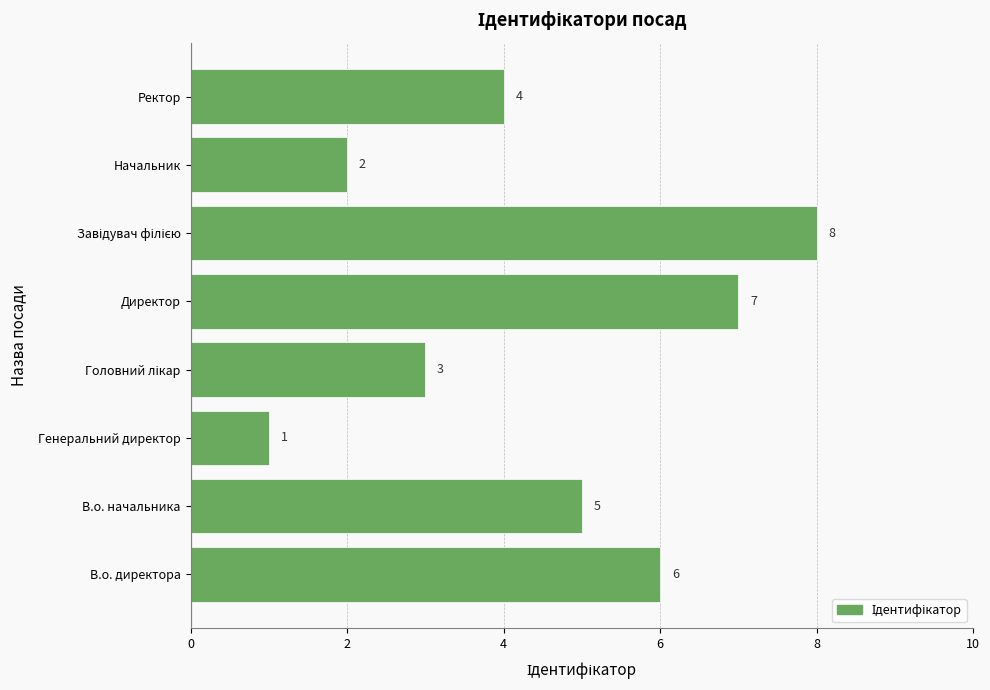

What is the change in value from В.о. начальника to Начальник?

-3